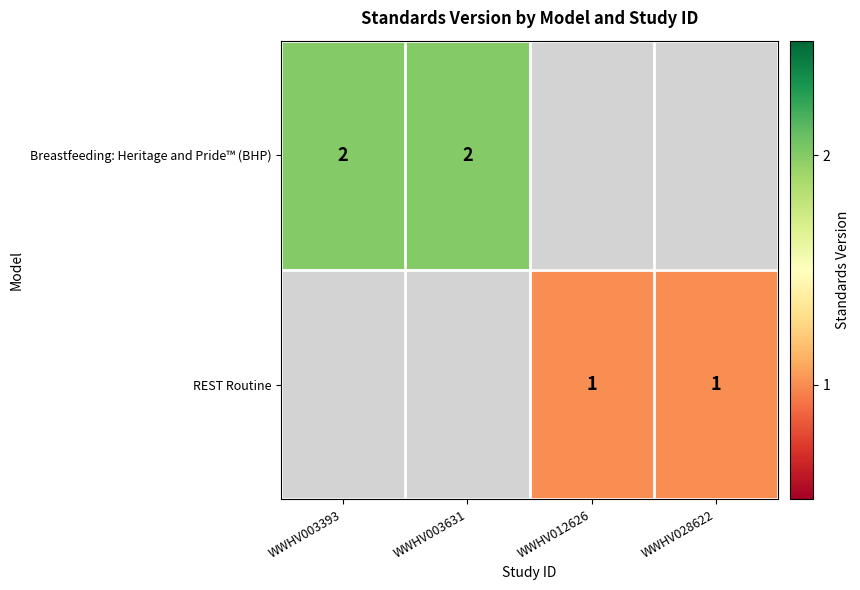

What is the minimum value shown in the chart?

1.0